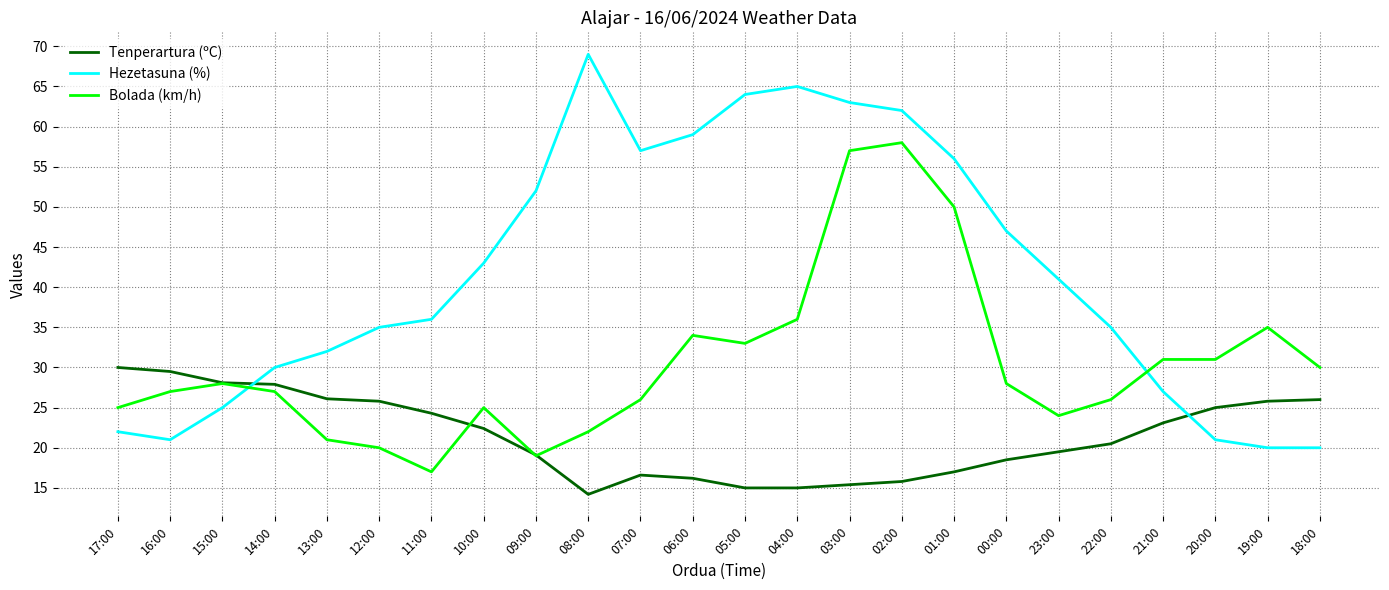

What is the average value of the Tenperartura (ºC) series?

21.5